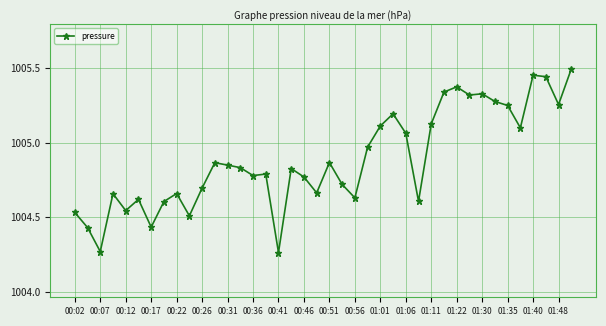

What is the difference between the maximum and minimum values?

1.2